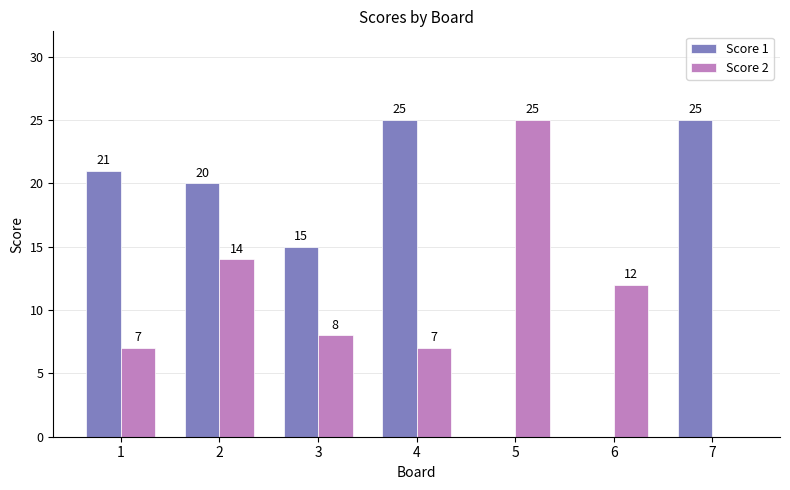

How many groups of bars are there?

7